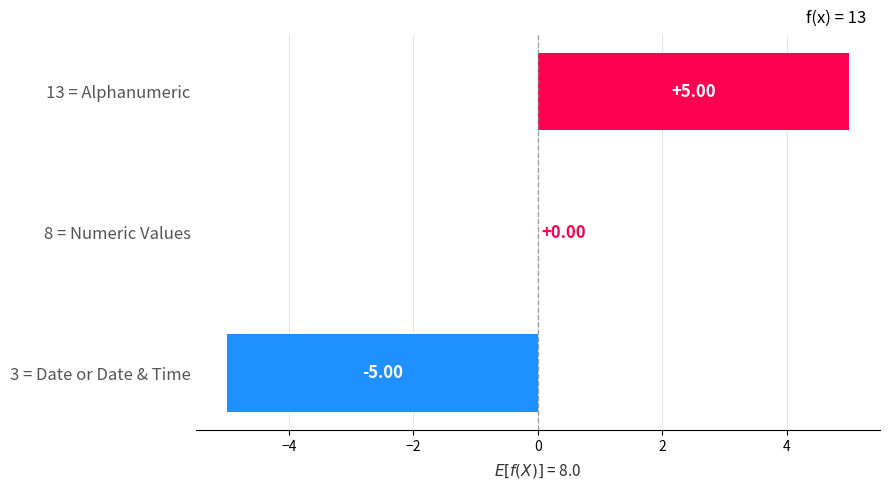

What is the change in value from 3 = Date or Date & Time to 8 = Numeric Values?

+5